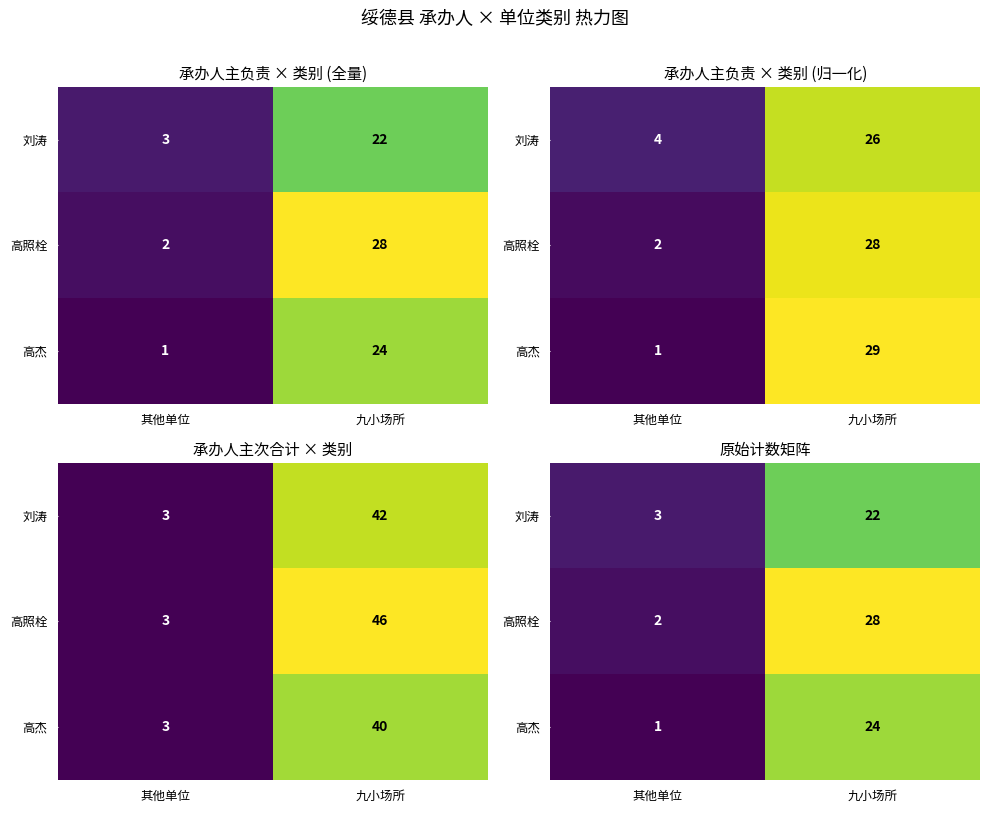

What is the sum of the 刘涛 values at 九小场所 and 其他单位?

25